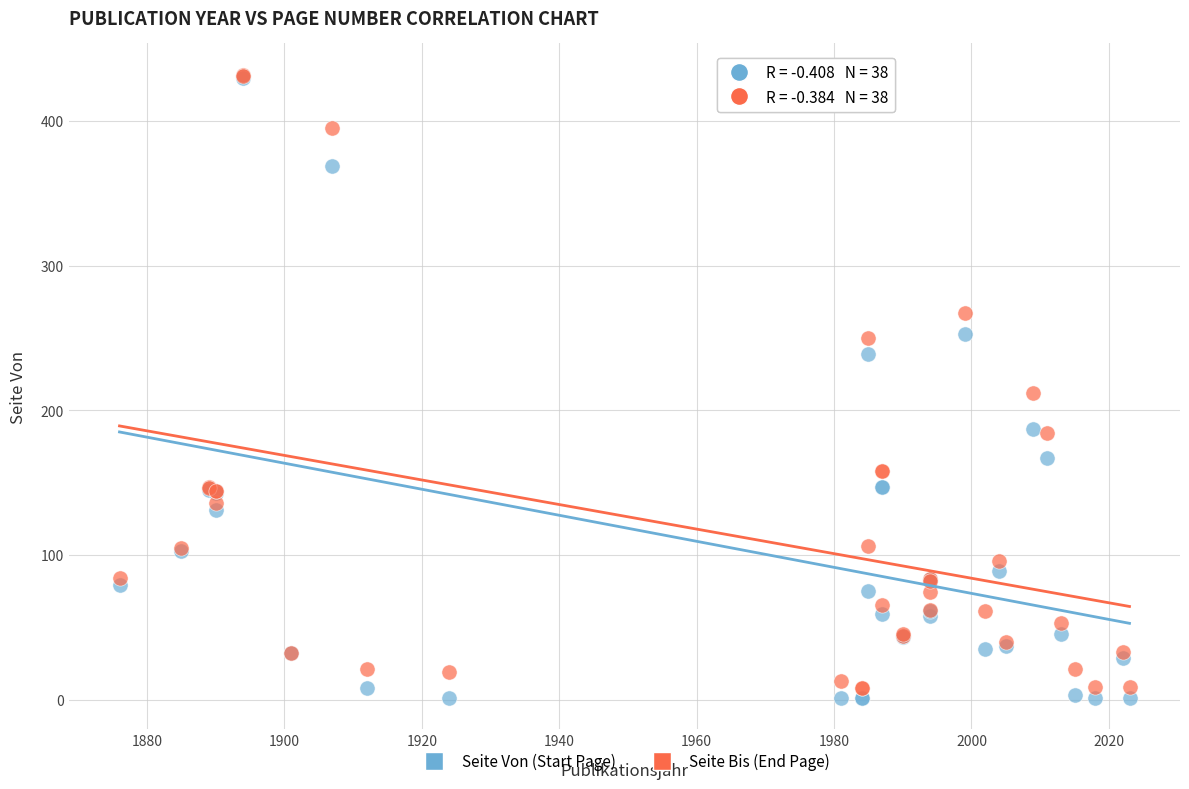

In the Seite Bis (End Page) series, what Y value is closest to 220?

212